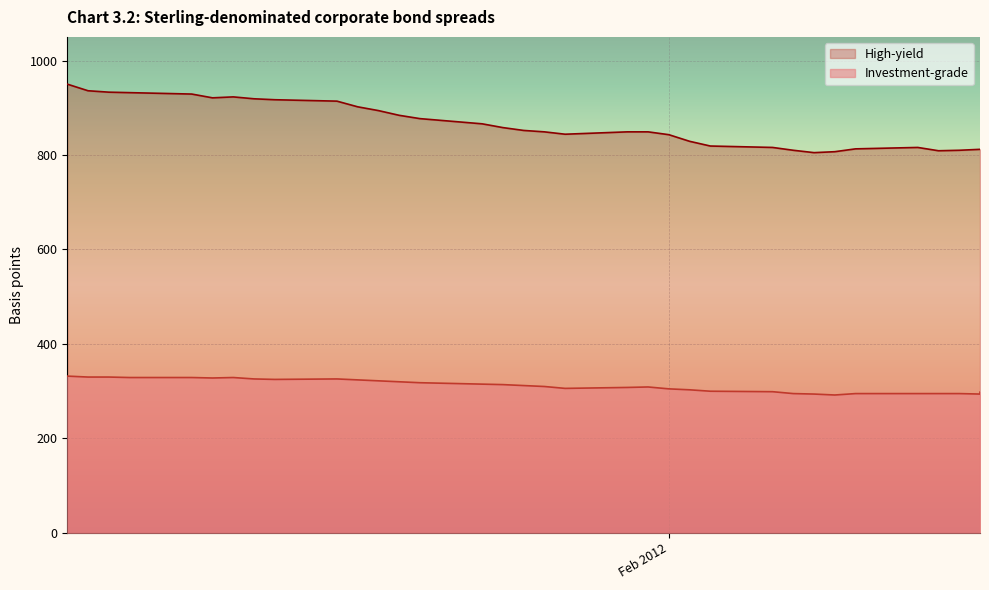

Rank the series by their maximum value, from highest to lowest.

High-yield, Investment-grade